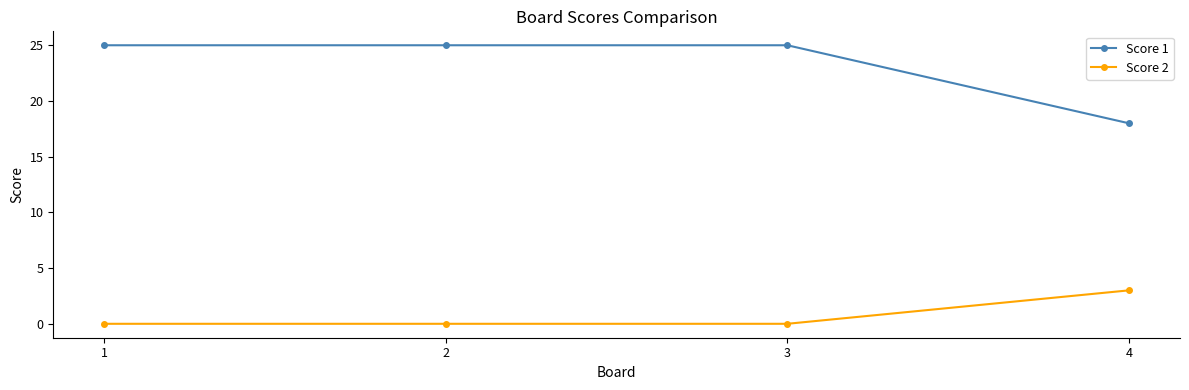

List the series in order of their peak value, lowest first.

Score 2, Score 1